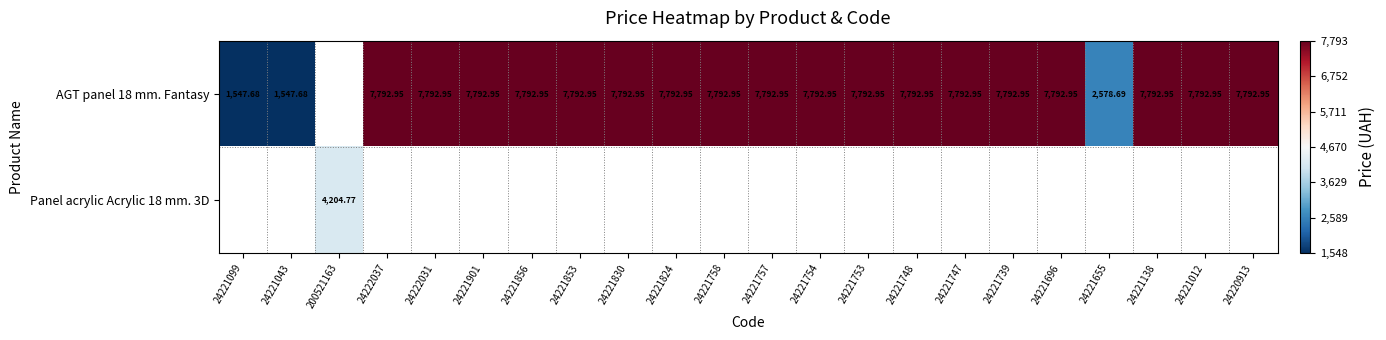

Rank the series at 24221830 from lowest to highest value.

AGT panel 18 mm. Fantasy, Panel acrylic Acrylic 18 mm. 3D